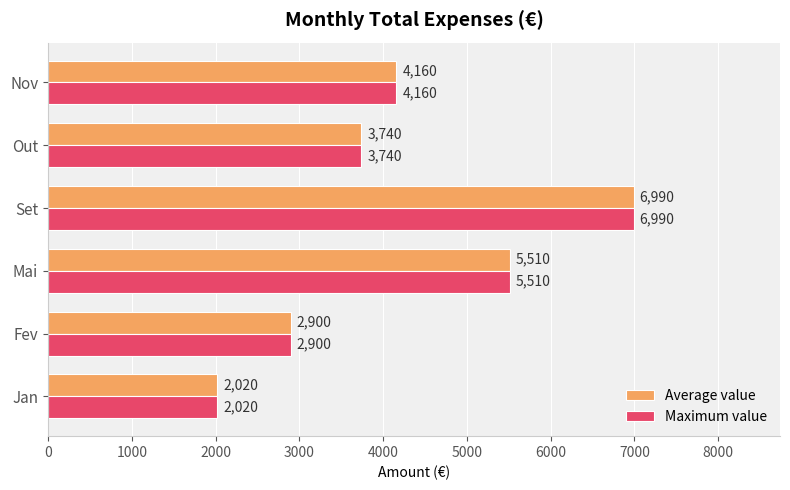

What value does the Maximum value series have at Fev?

2900